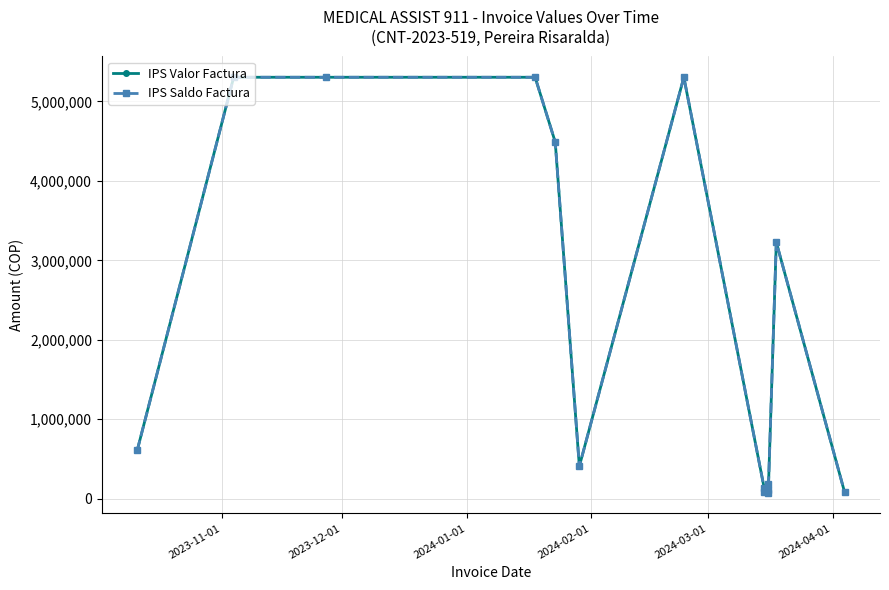

Rank the series by their maximum value, from highest to lowest.

IPS Valor Factura, IPS Saldo Factura